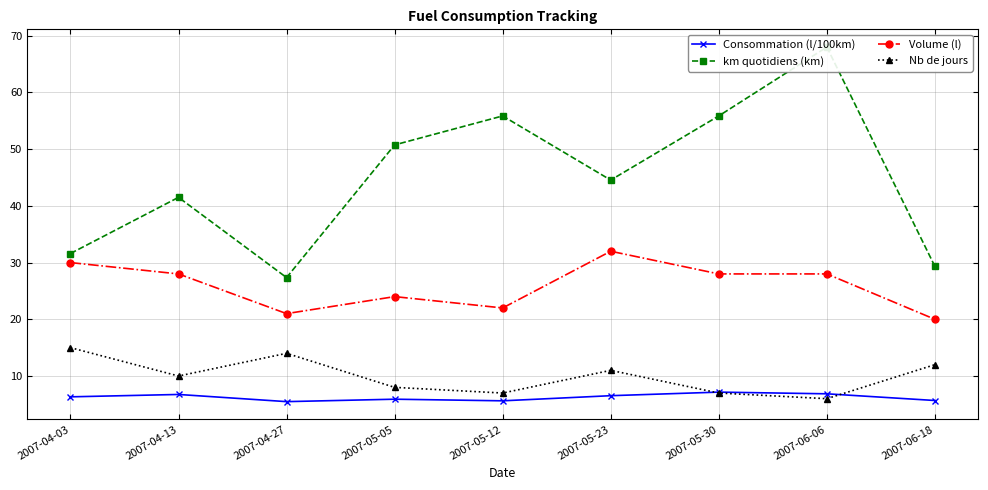

List the series in order of their peak value, lowest first.

Consommation (l/100km), Nb de jours, Volume (l), km quotidiens (km)